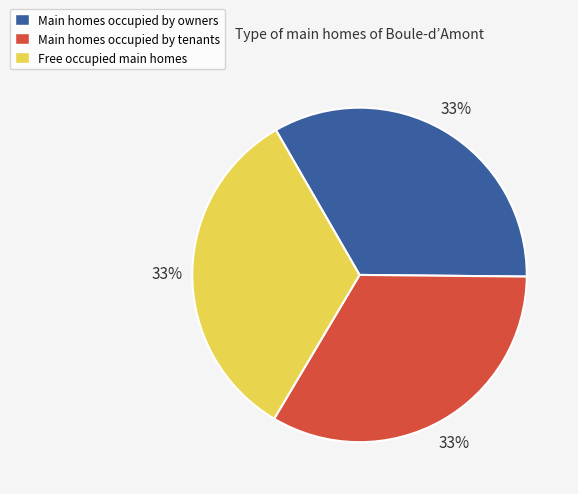

Is there any slice that represents more than half of the pie?

No